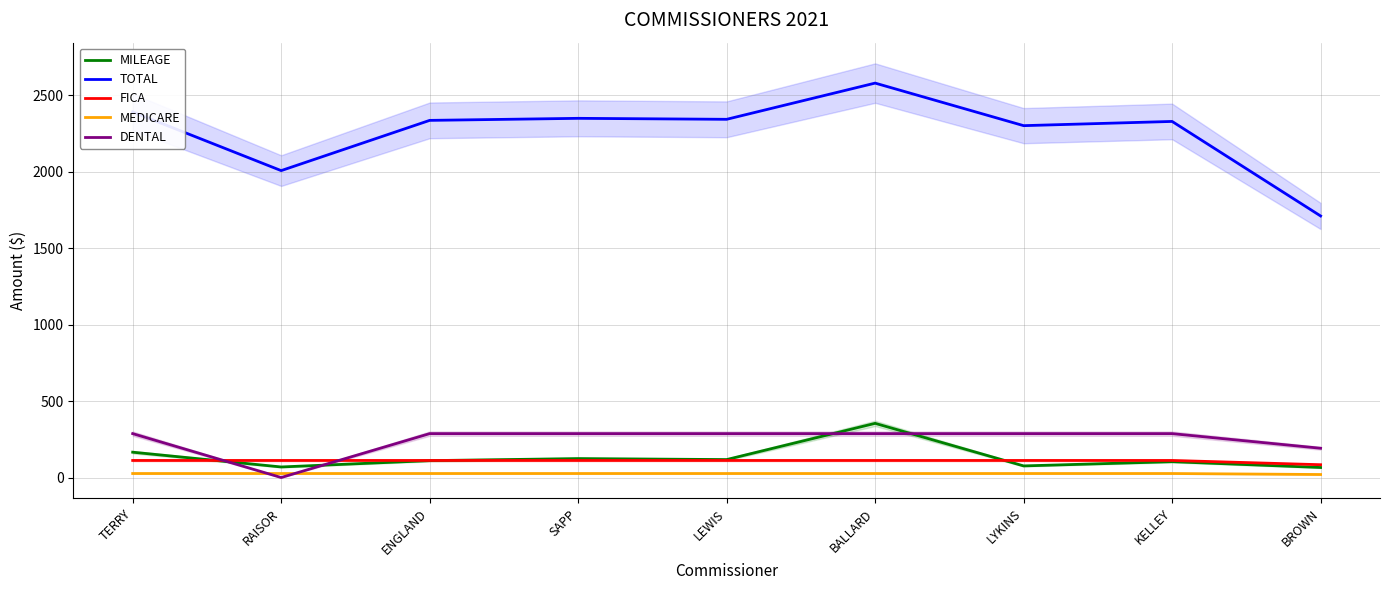

In TOTAL, how many points are lower than both neighbors (excluding endpoints)?

3